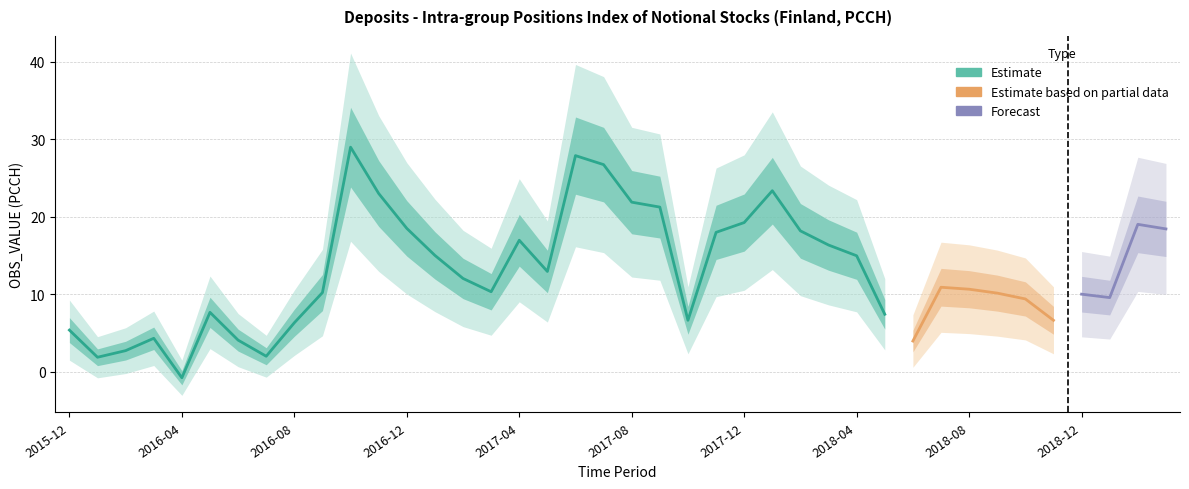

Where does the data first go above 10?

2016-09